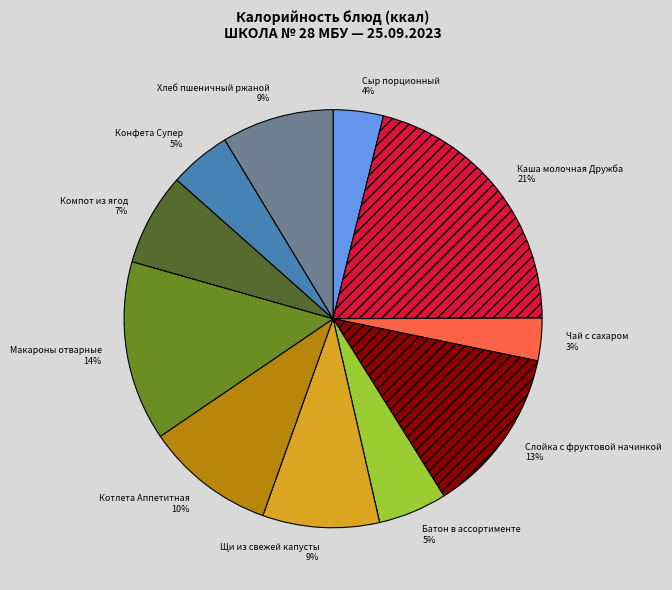

Is there any slice that represents more than half of the pie?

No